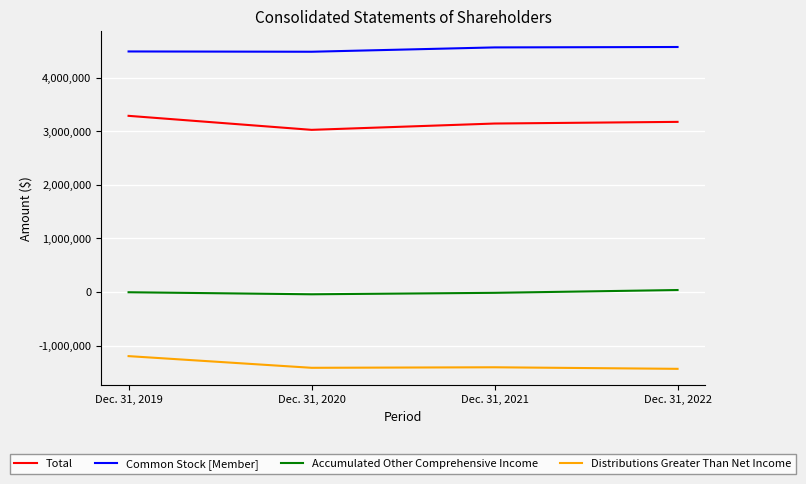

At which label does Total reach its peak?

Dec. 31, 2019